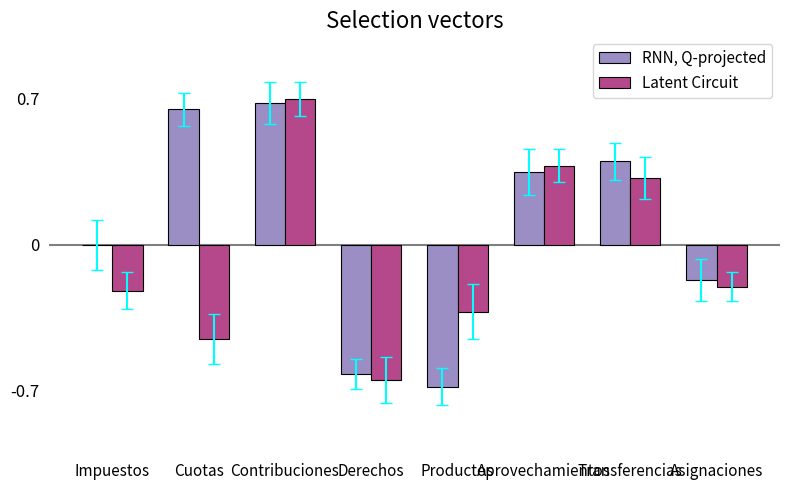

What is the sum of all RNN, Q-projected values?

0.6